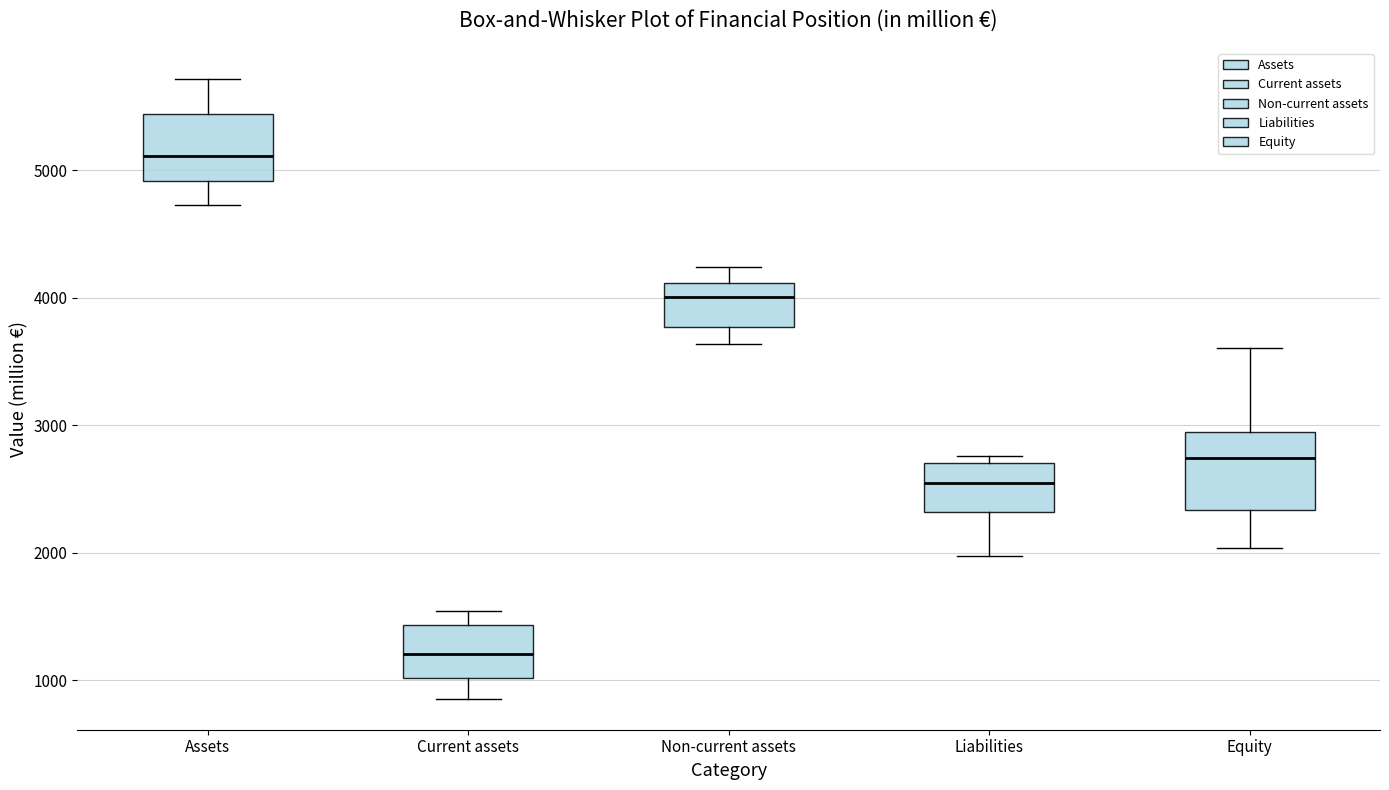

Where is the lower edge of the box for Non-current assets on the y-axis? The values are not printed on the chart, so give them approximately, as read against the axis.

3800